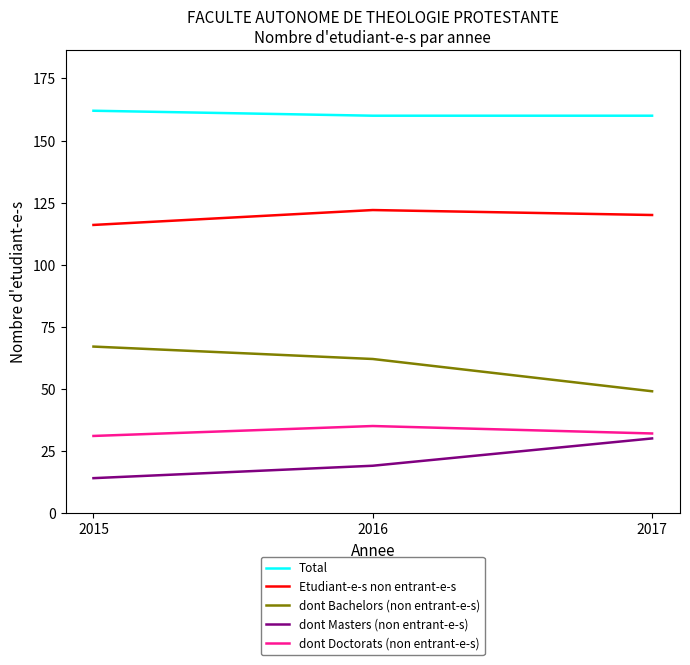

What is the maximum value for Etudiant-e-s non entrant-e-s?

122